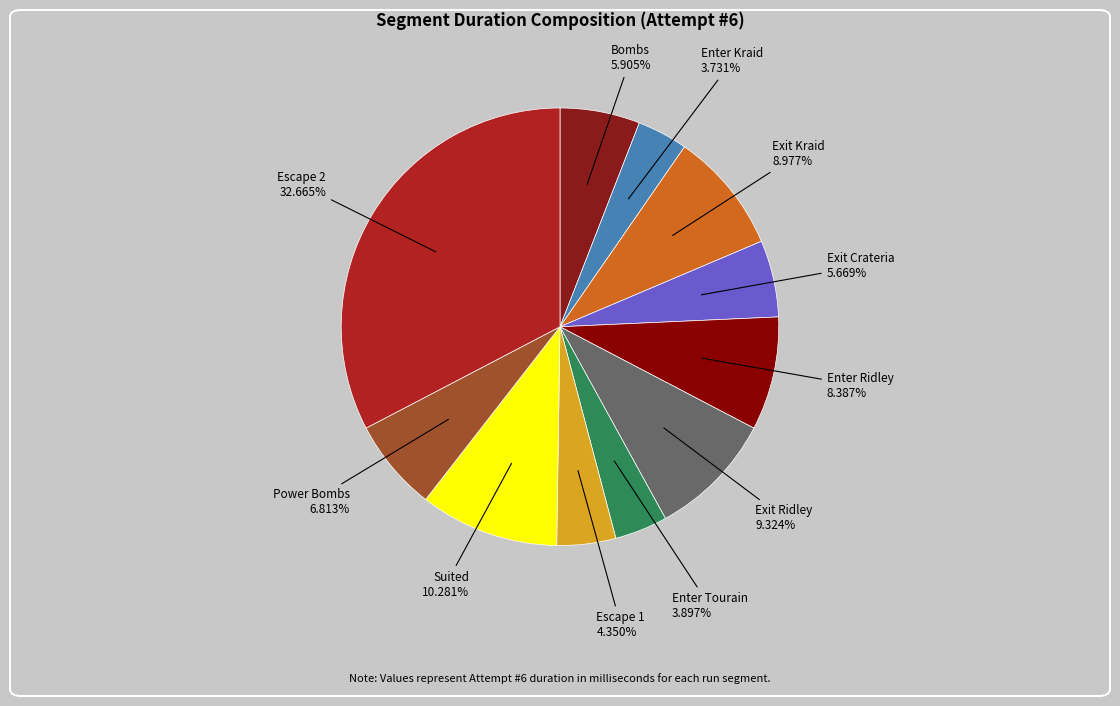

Combined, what portion of the pie is Power Bombs and Exit Ridley?

16.1%